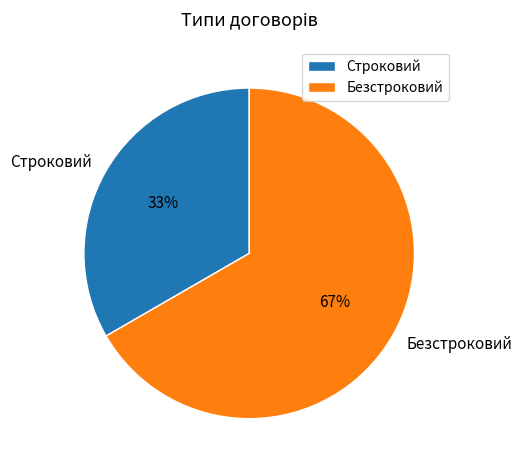

Does Безстроковий account for over 50% of the chart?

Yes